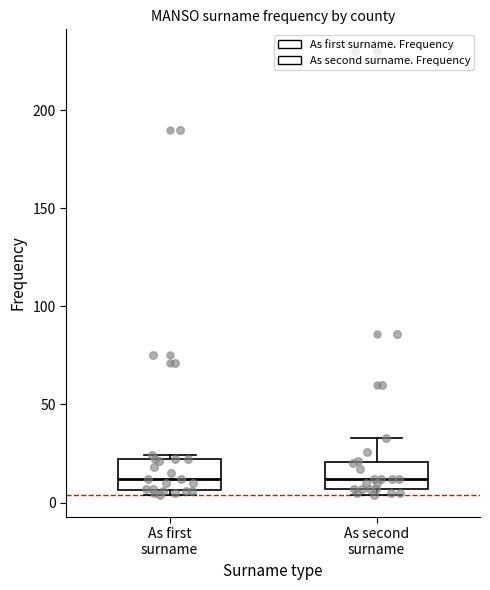

Reading left to right, read every box against the y-axis: the position of its median line, the range the box covers, and the ends of its whiskers. The values are not printed on the chart, so give them approximately, as read against the axis.

As first surname: median 10, box 5 to 20, whiskers 5 (just below the box's lower edge) to 25
As second surname: median 10, box 5 to 20, whiskers 5 (just below the box's lower edge) to 35